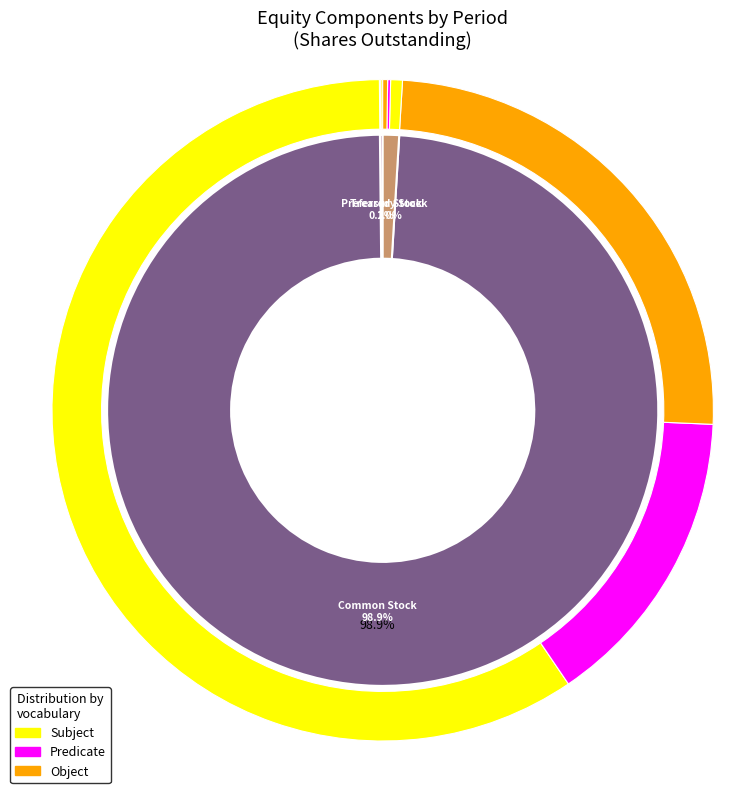

Which has a higher value, preferred_shares or common_shares?

common_shares